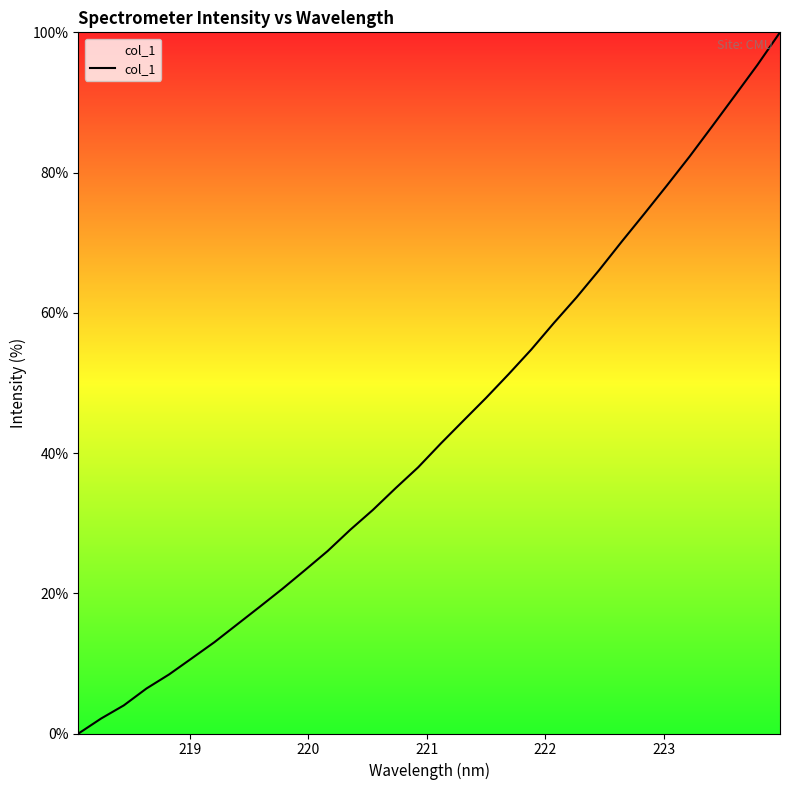

What is the maximum value shown in the chart?

100.0